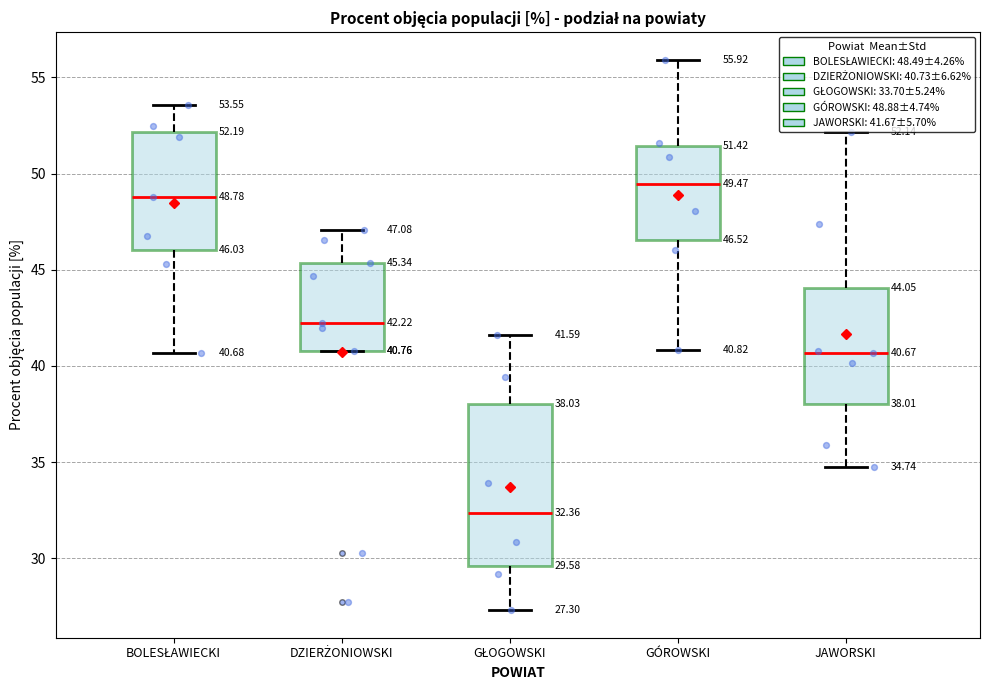

Which box is the tallest, from its lower edge to its upper edge?

GŁOGOWSKI